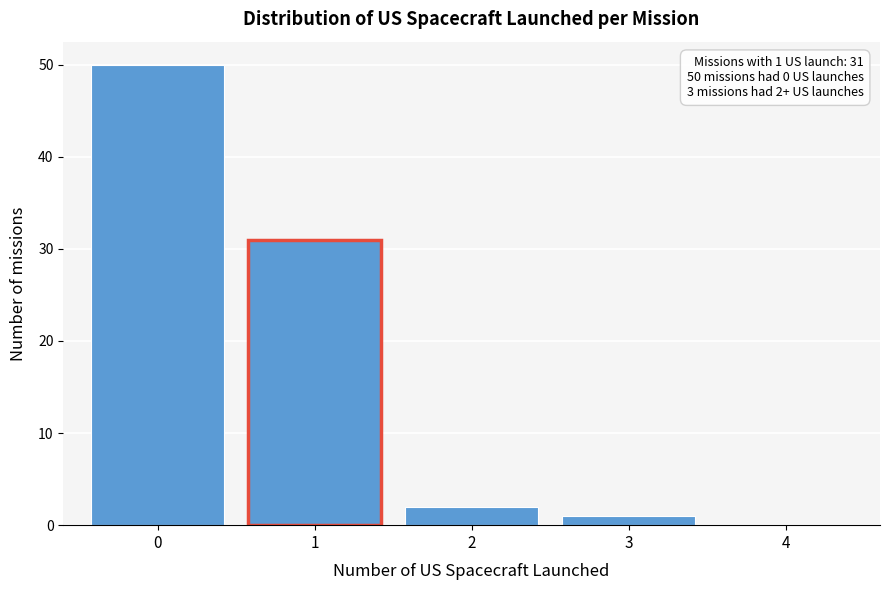

Which range on the x-axis has the tallest bar?

-0.5 to 0.5